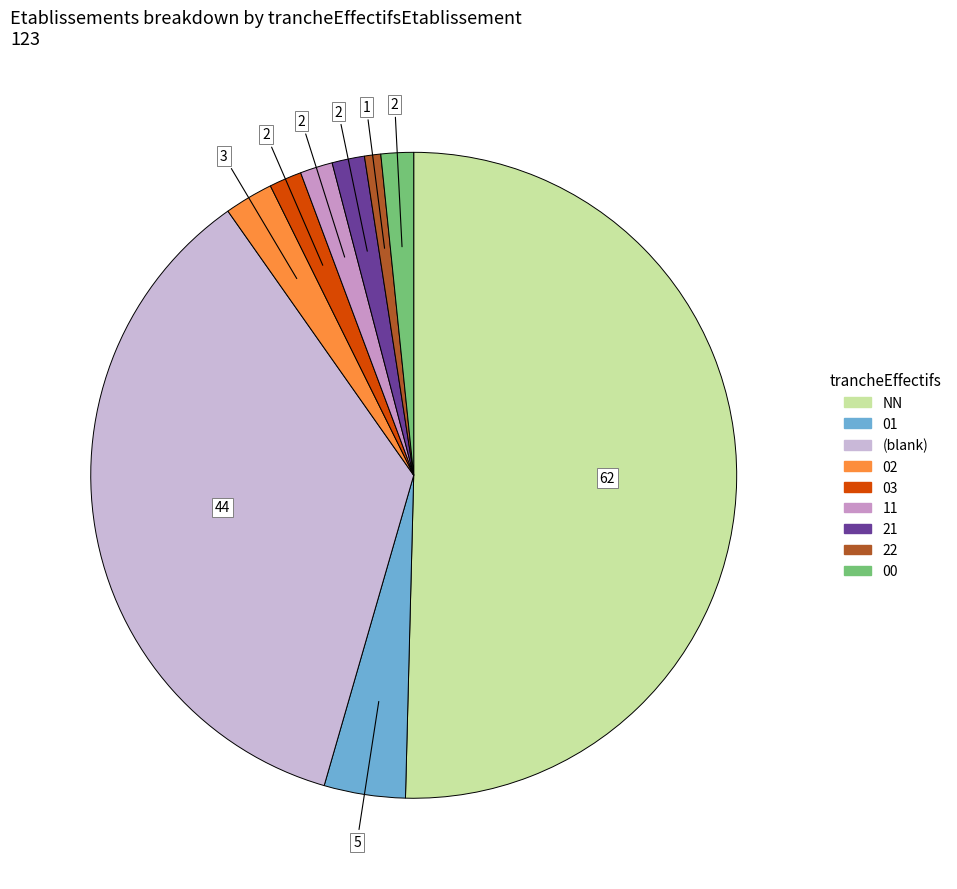

How many segments does this pie chart have?

9